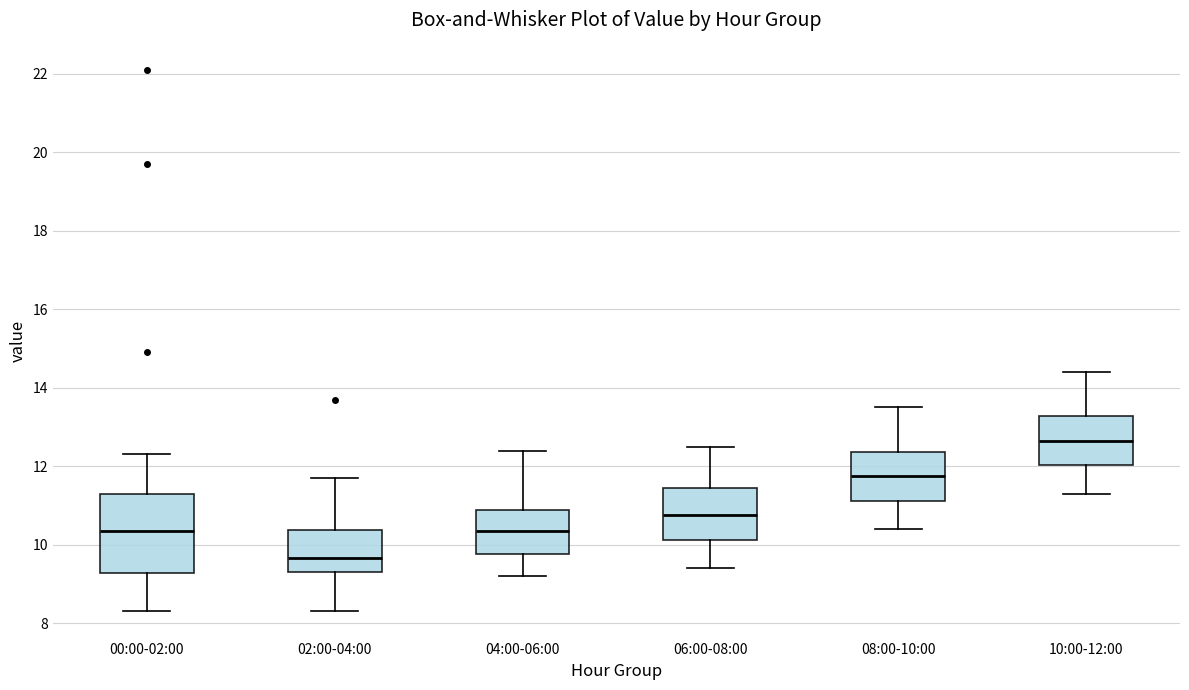

Which box's median line is the highest?

10:00-12:00